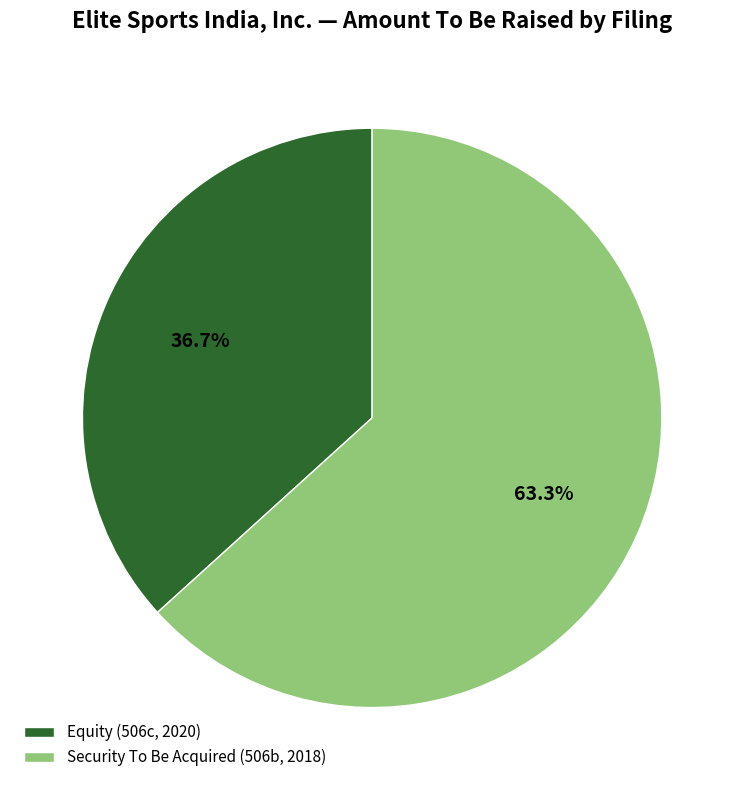

How many segments does this pie chart have?

2